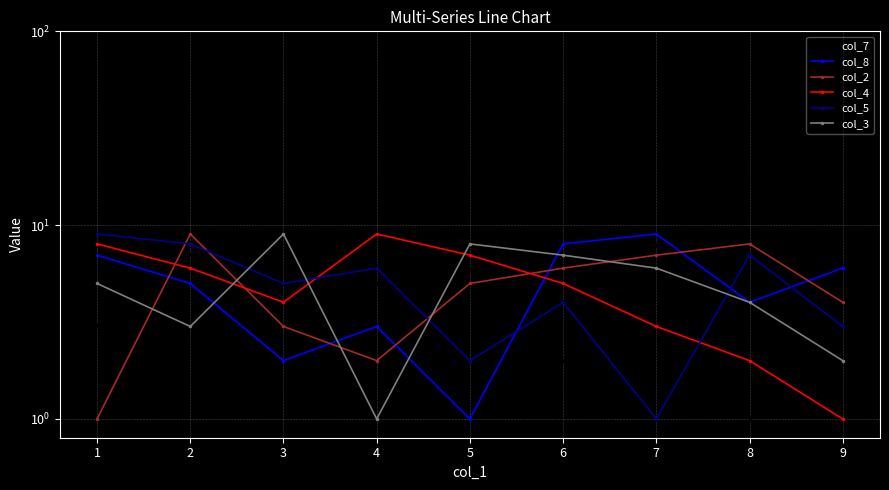

How many lines are shown in the chart?

6